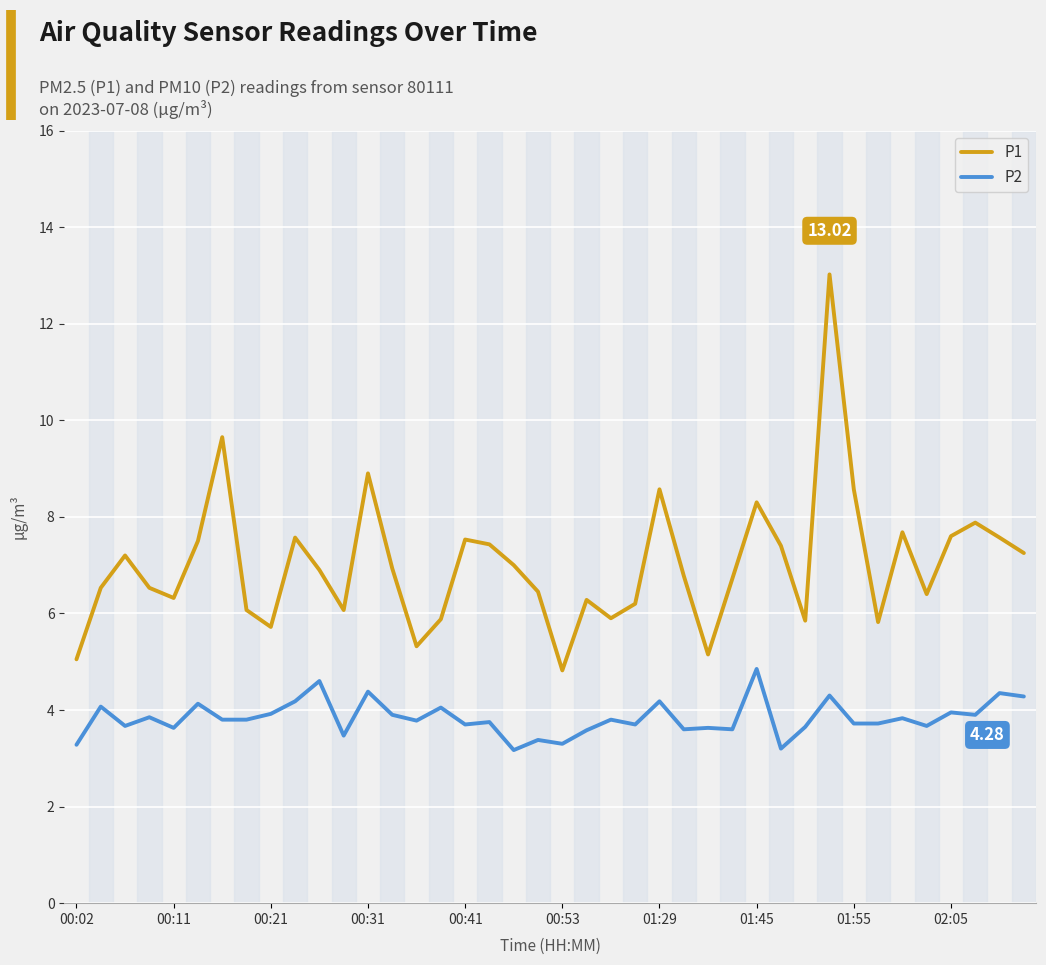

True or false: P1 and P2 intersect in this chart.

False